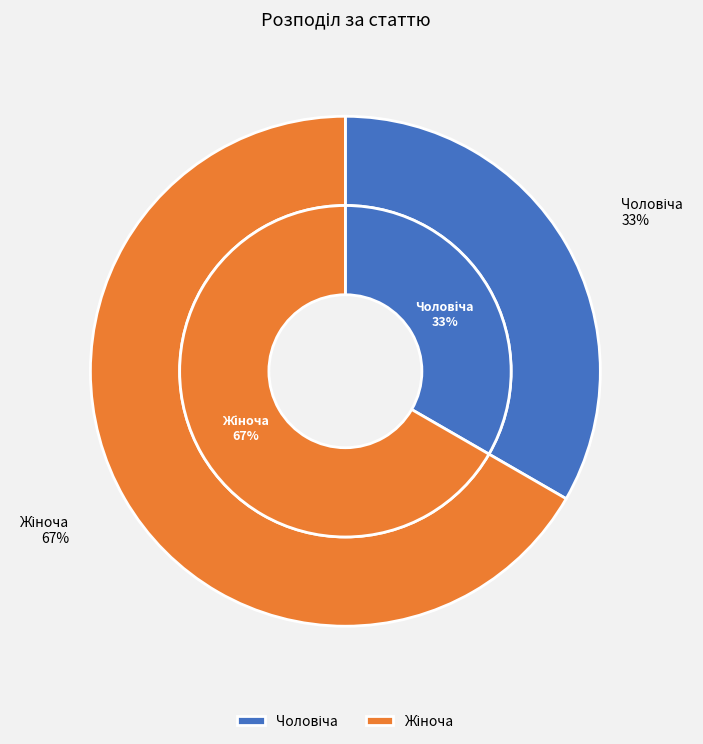

The Жіноча slice represents 67% of the pie. True or false?

True